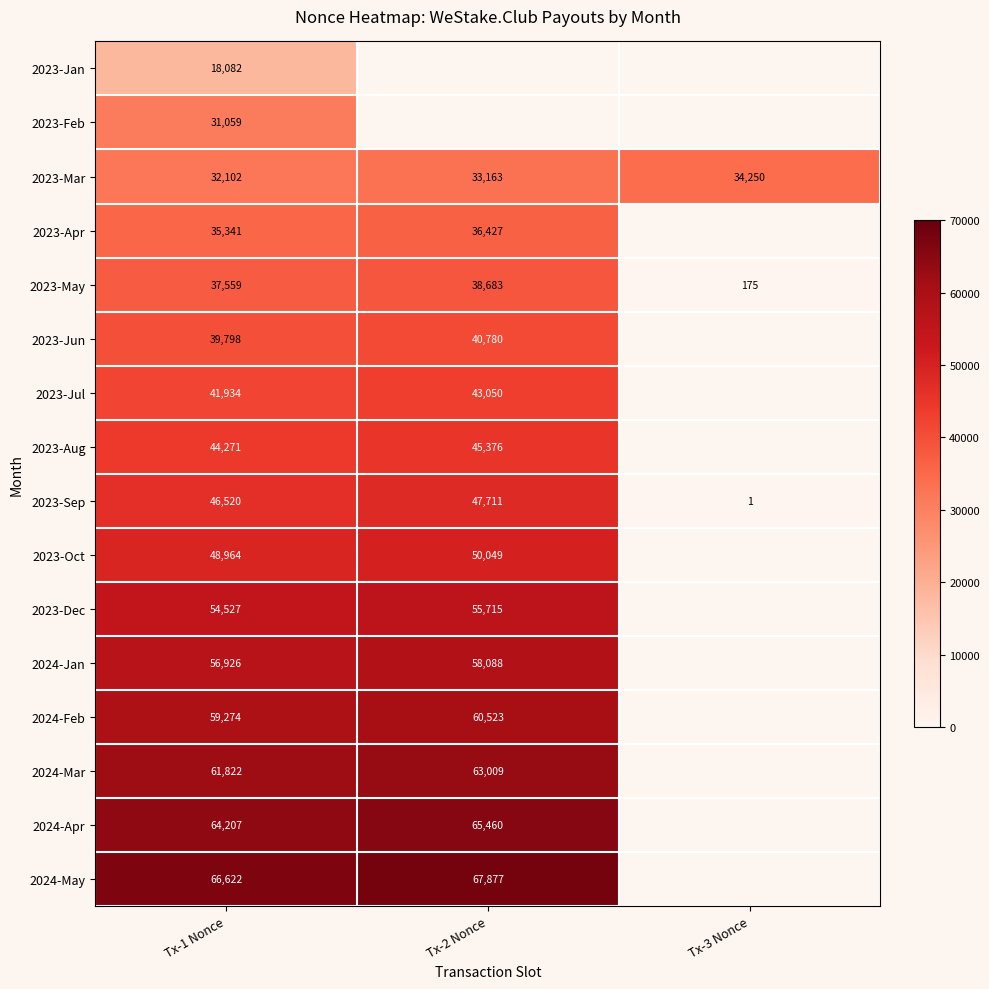

Is it true that 2024-Feb equals 17404 at Tx-1 Nonce?

False